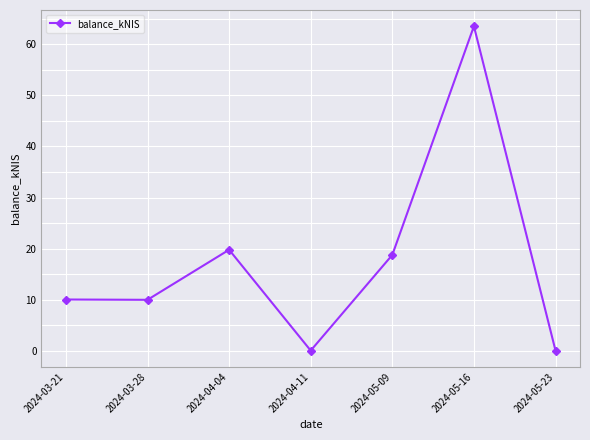

How many distinct data groups are displayed?

1